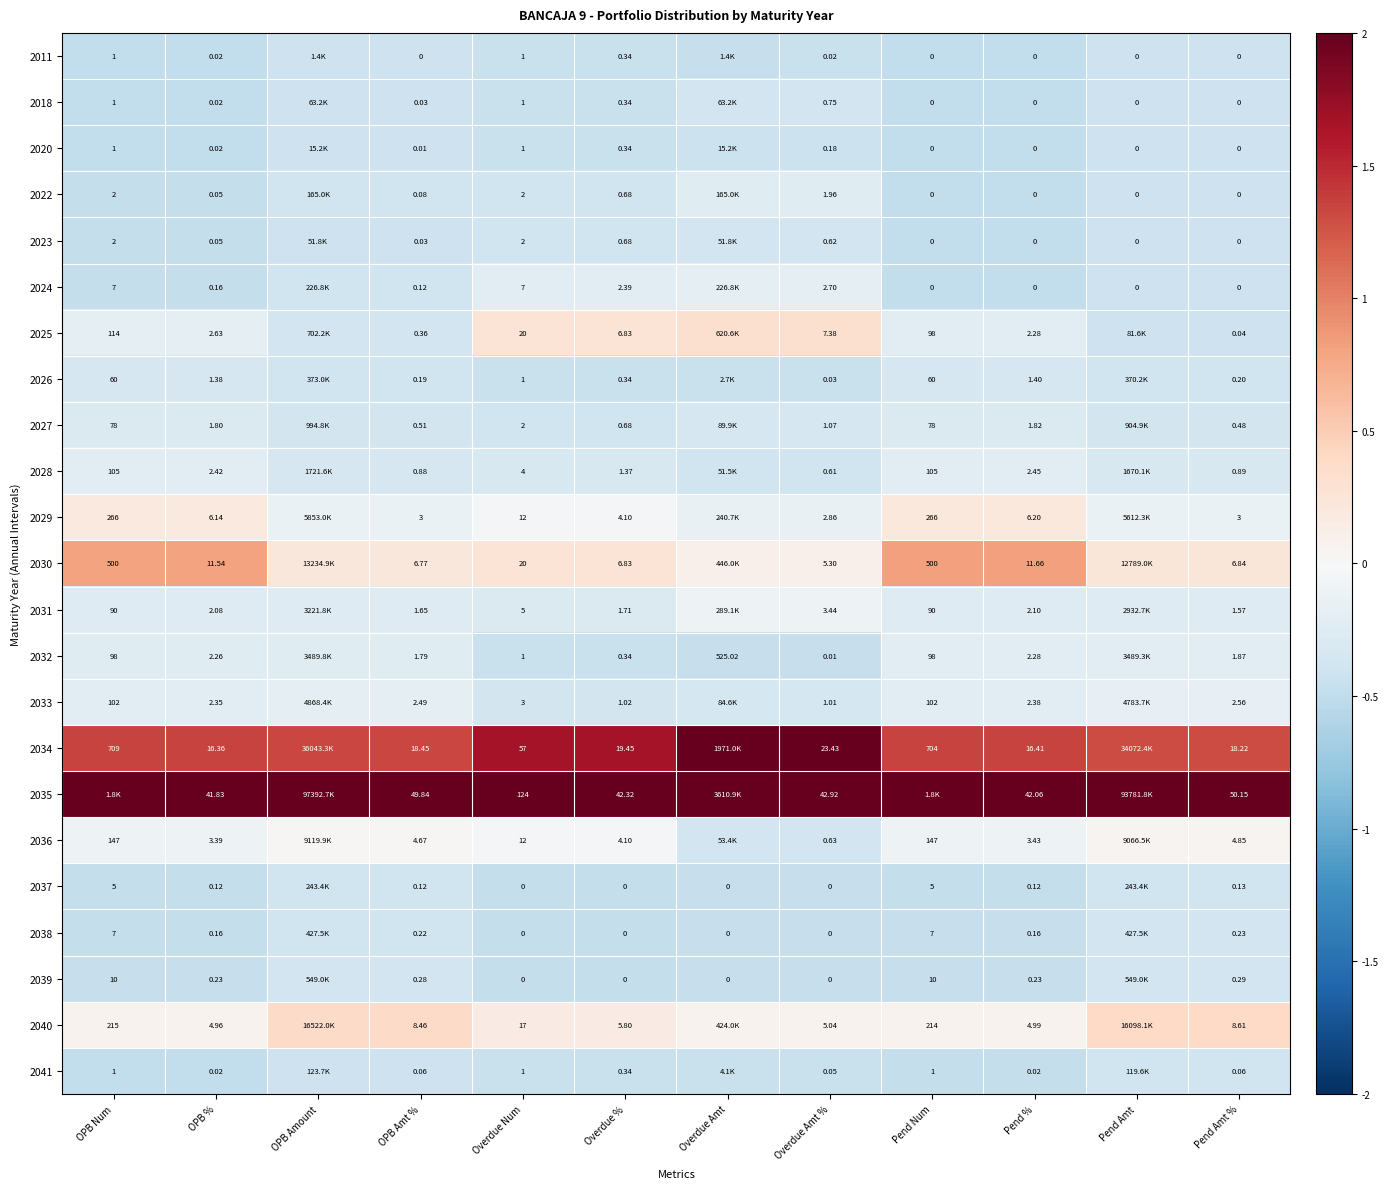

Is the value of 2034 at Overdue Amt % greater than the value of 2028 at OPB Num?

No